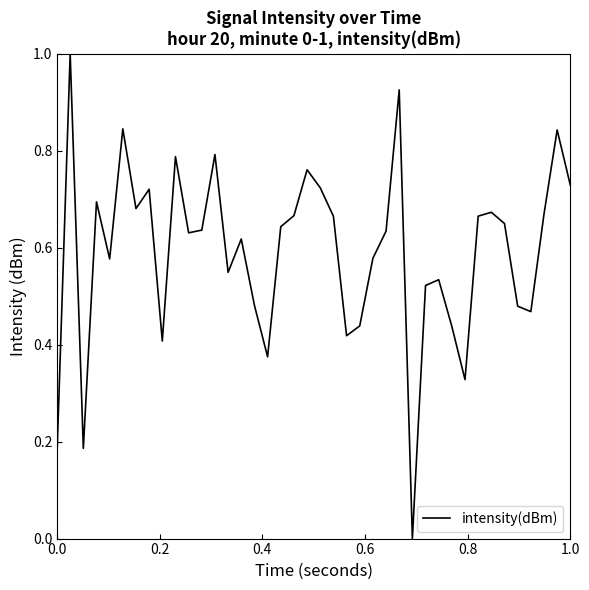

What is the greatest value displayed?

1.0